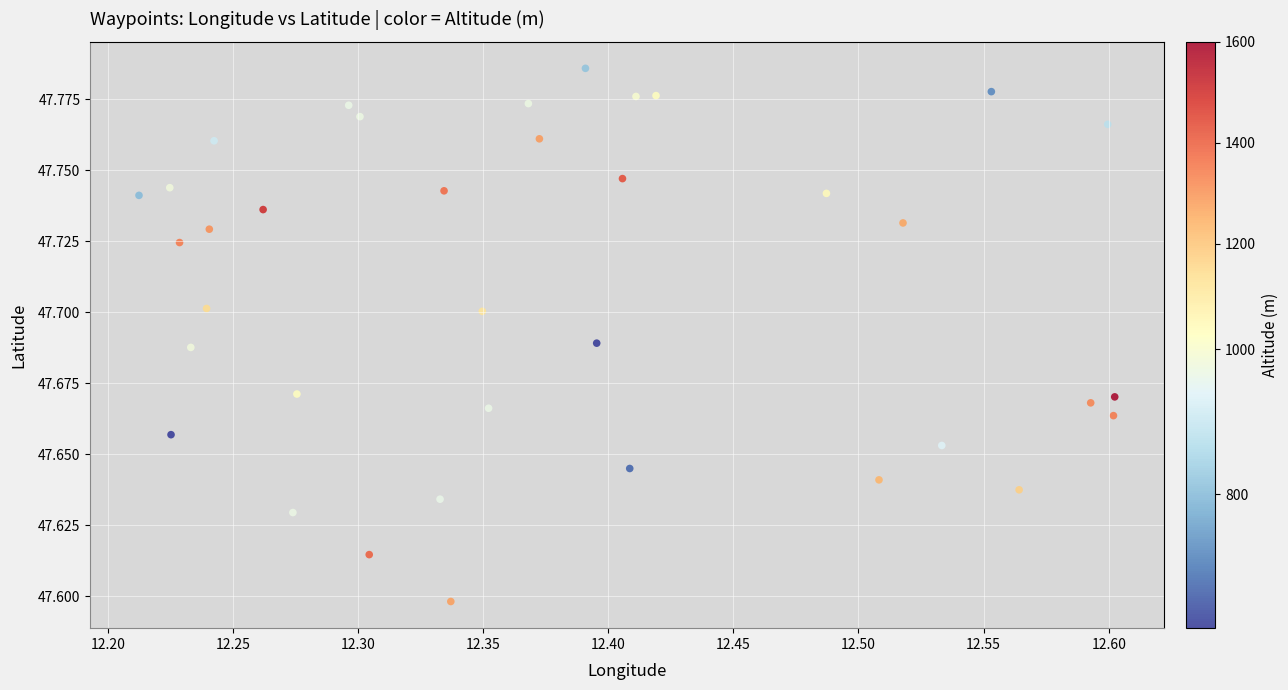

What is the range of X values (max minus min)?

0.4